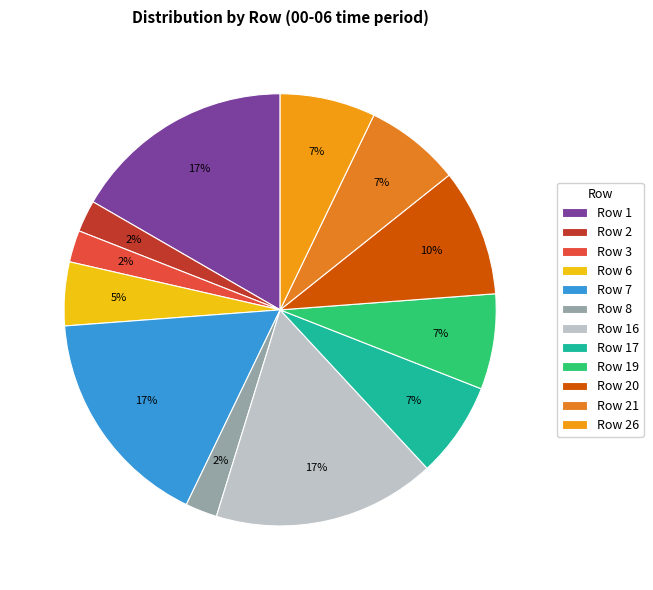

How many segments does this pie chart have?

12